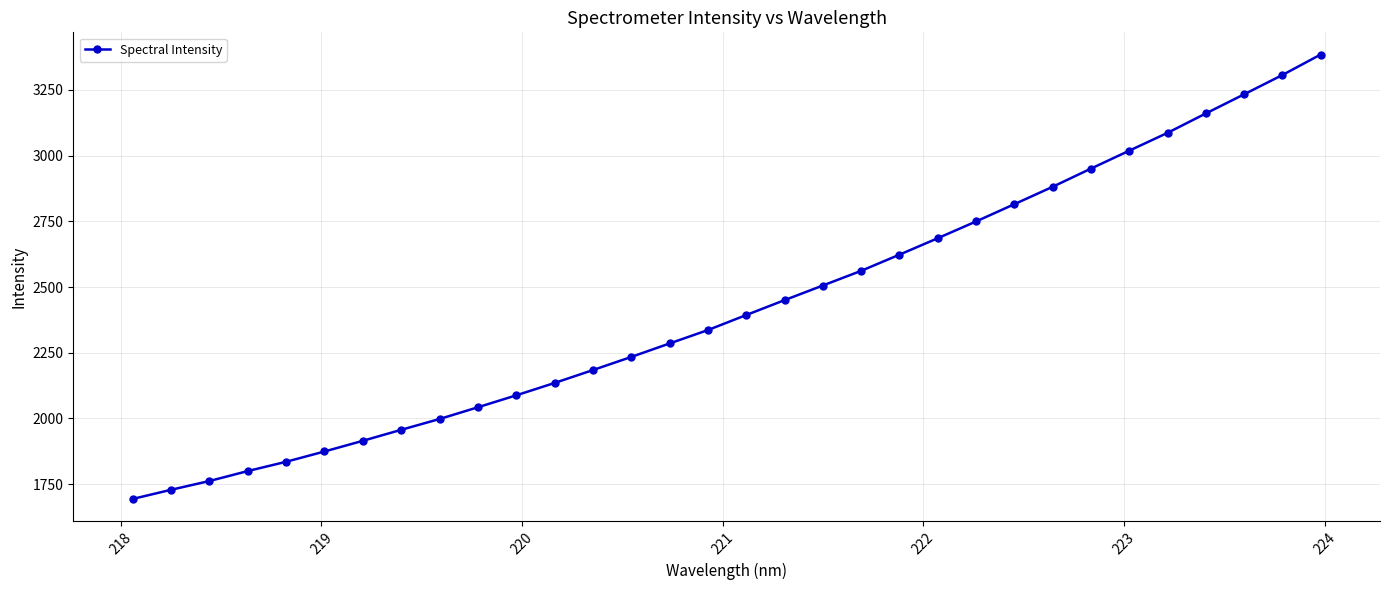

True or false: the data has more than 1 interior local peaks.

False